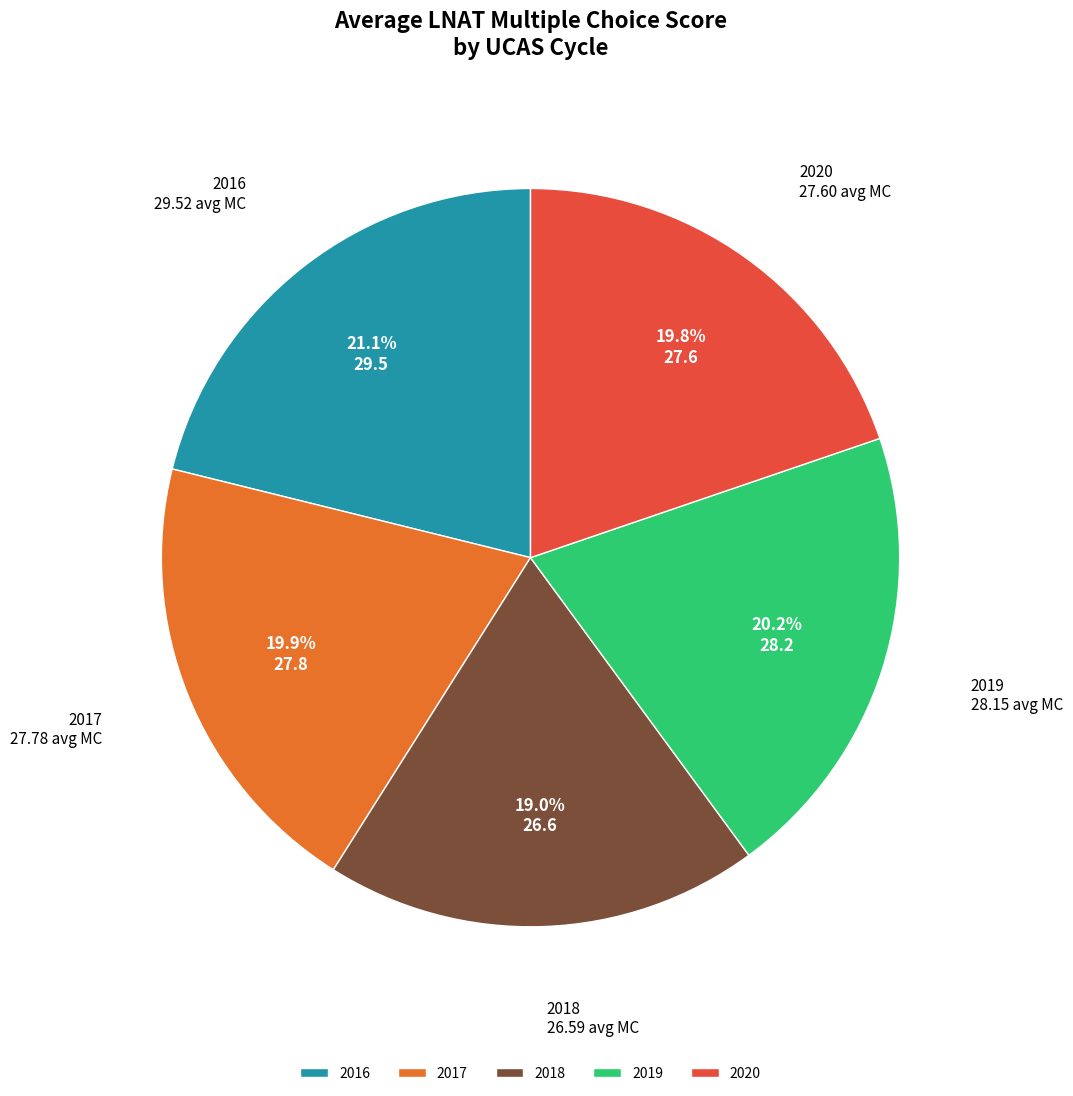

What portion of the pie excludes 2016?

79.1%